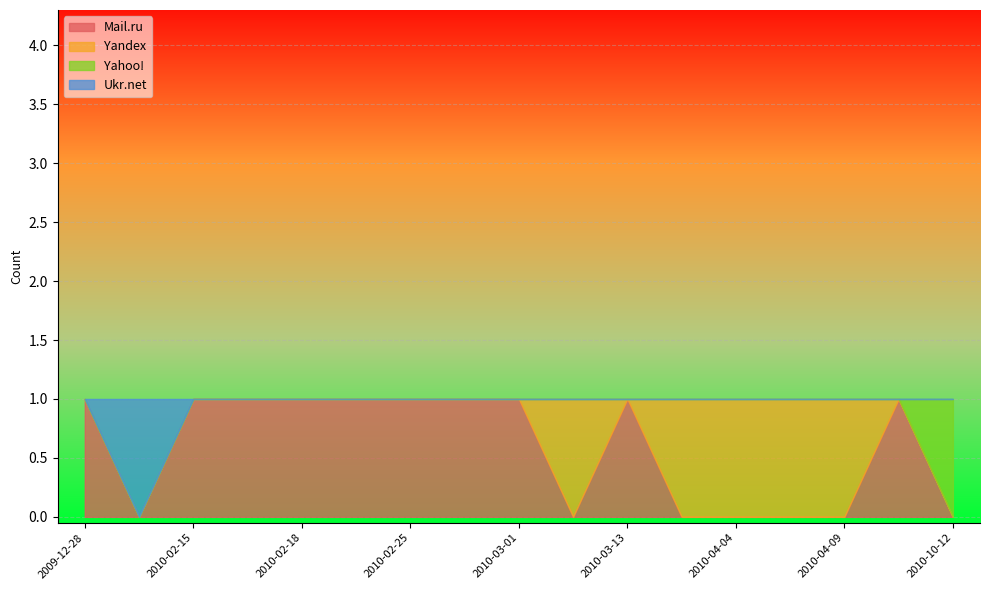

What is the total value across all series at 2010-02-25?

1